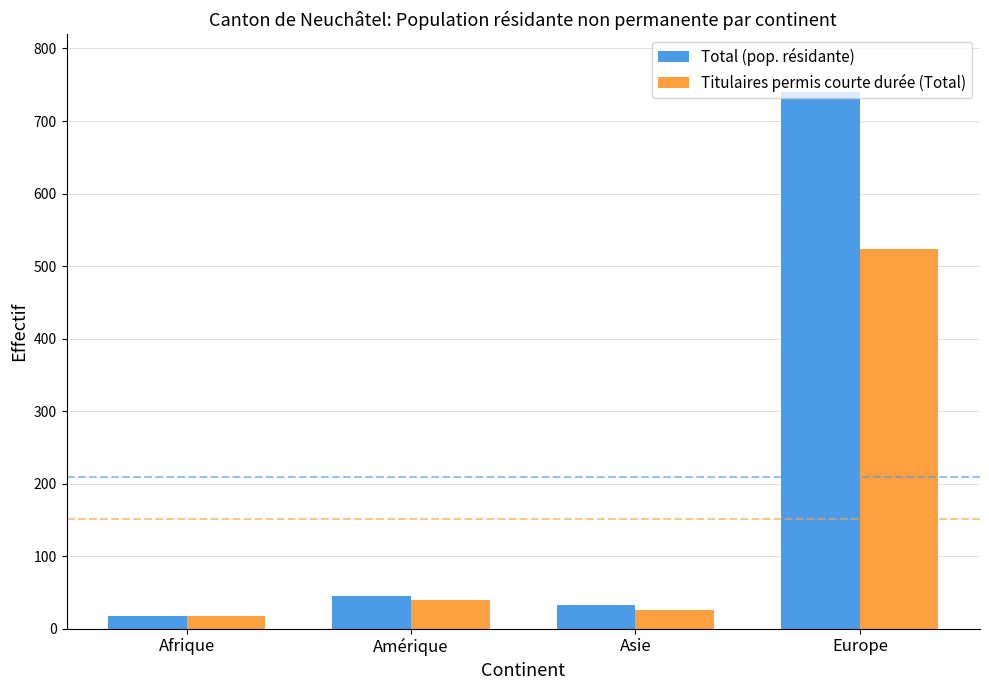

How many groups of bars are there?

4